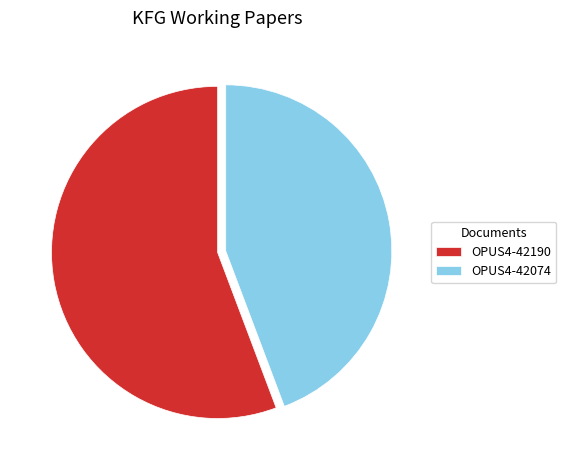

Which slice is the largest?

OPUS4-42190